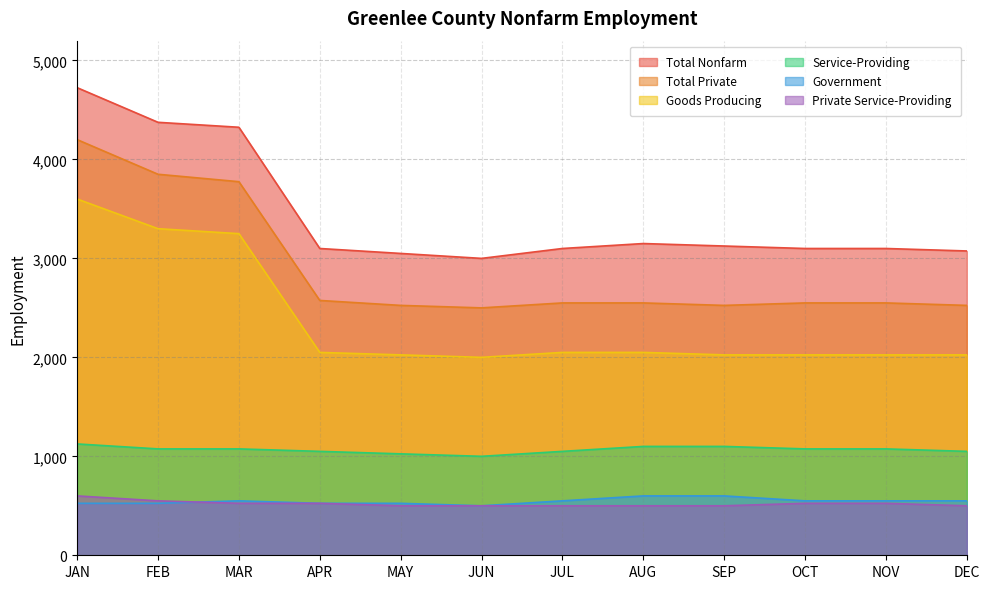

Where is Service-Providing nearest to the value 1062?

APR